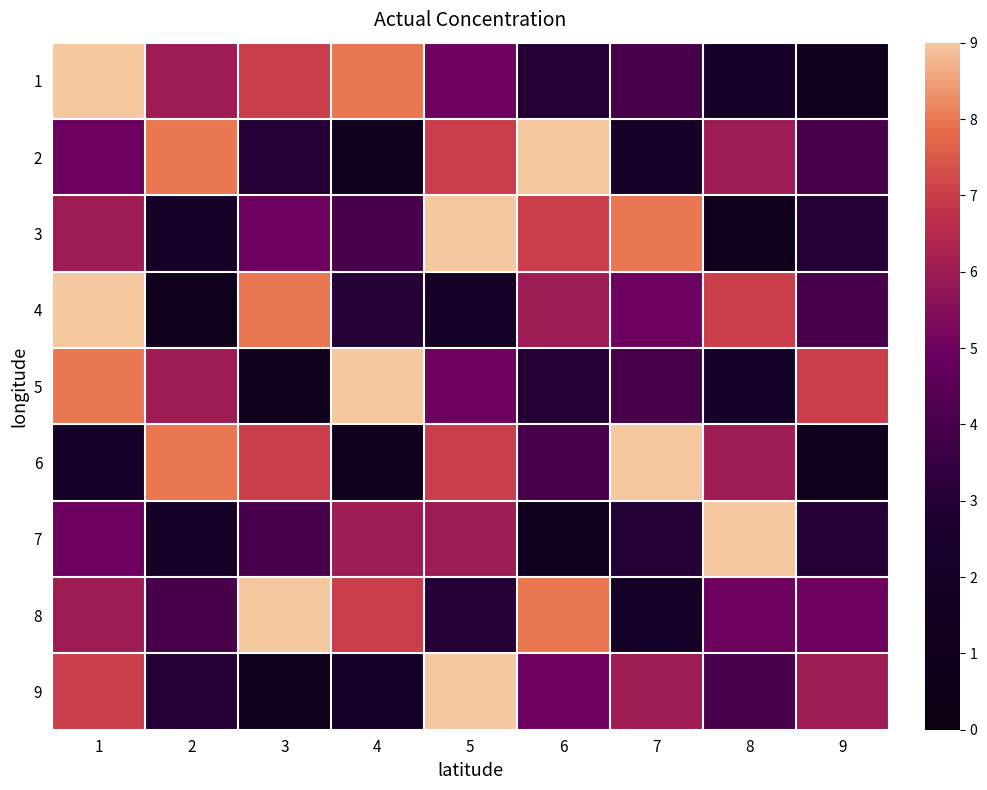

At how many categories does at least one series exceed 4?

9